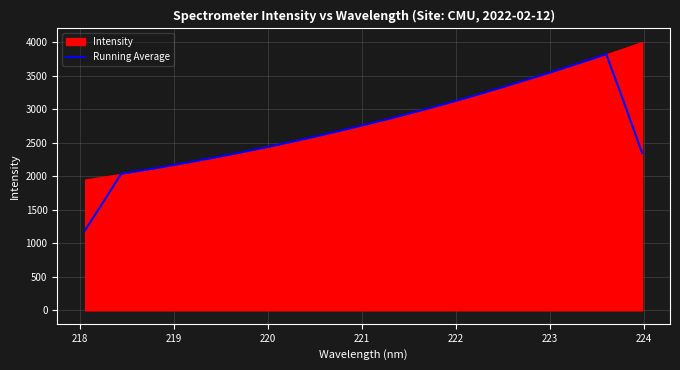

What is the highest value of the Running Average series?

3821.3